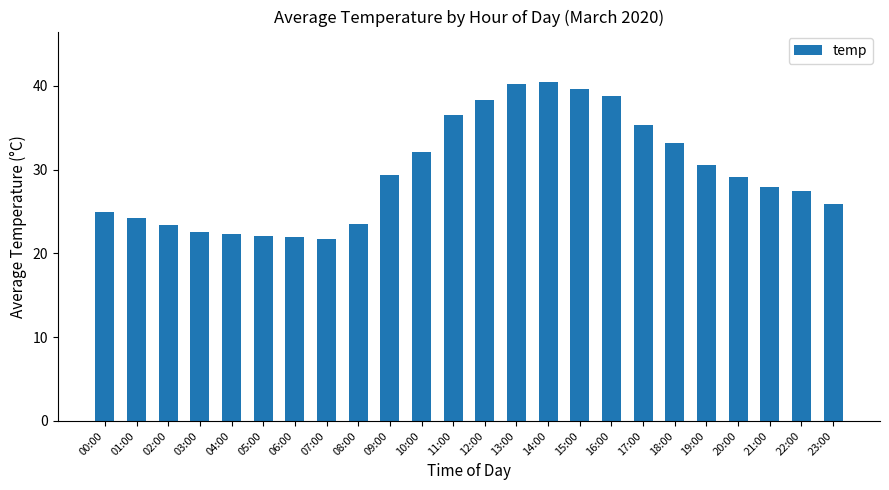

Between 16:00 and 05:00, which is larger?

16:00